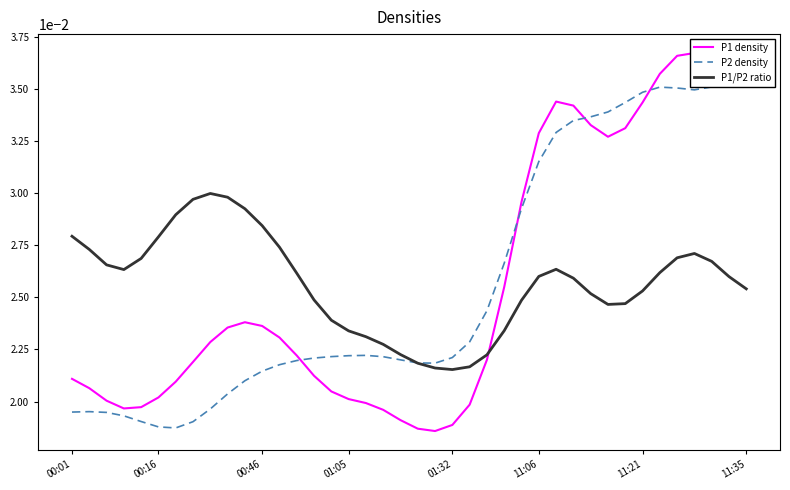

The P1/P2 ratio series shows 0.0 at 23. True or false?

False